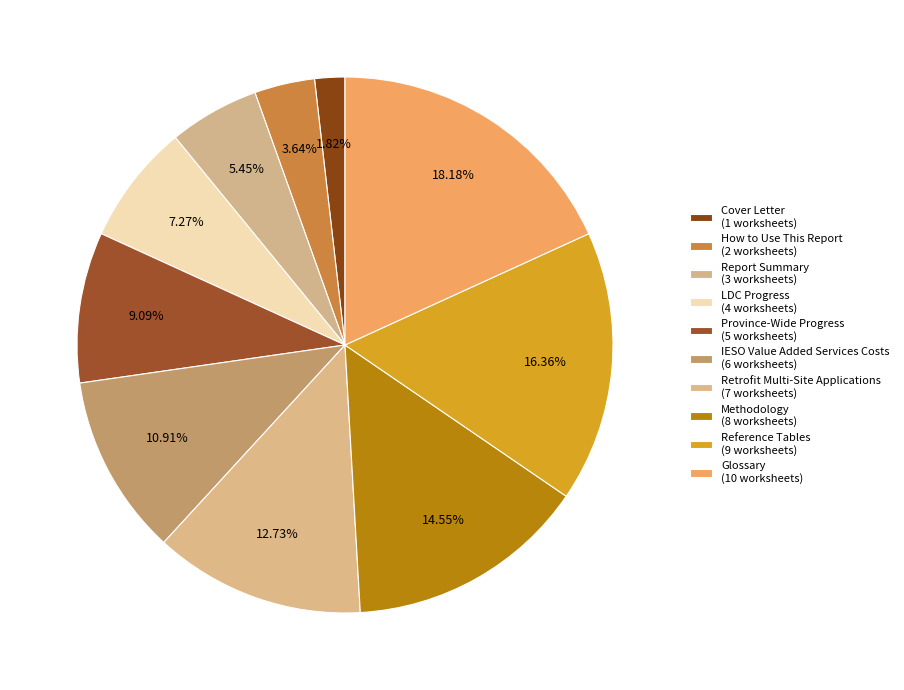

What is the change in value from How to Use This Report to IESO Value Added Services Costs?

+4